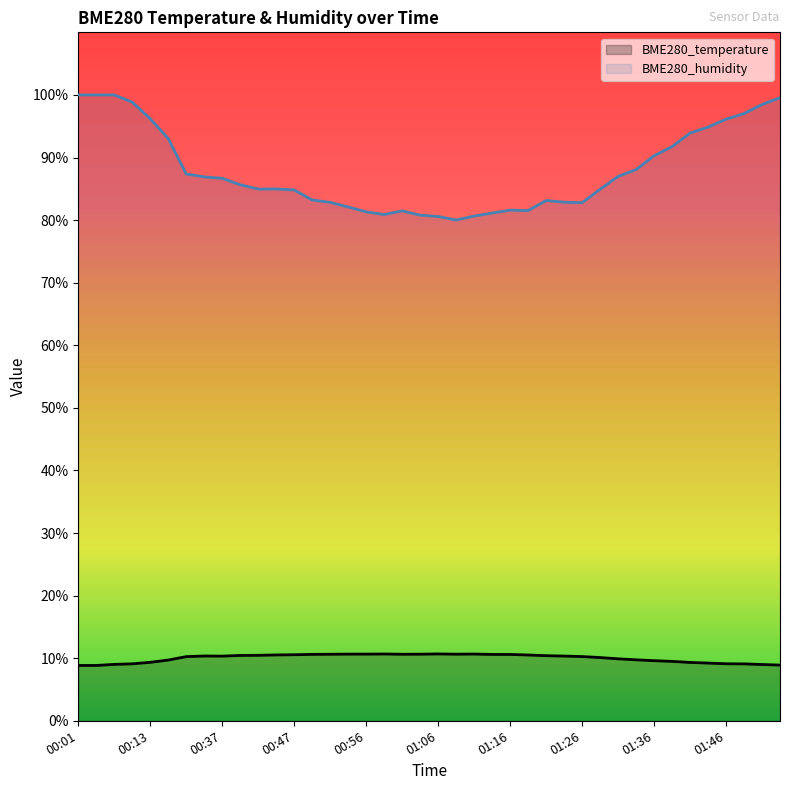

The value of BME280_humidity at 01:26 is 108.0. True or false?

False